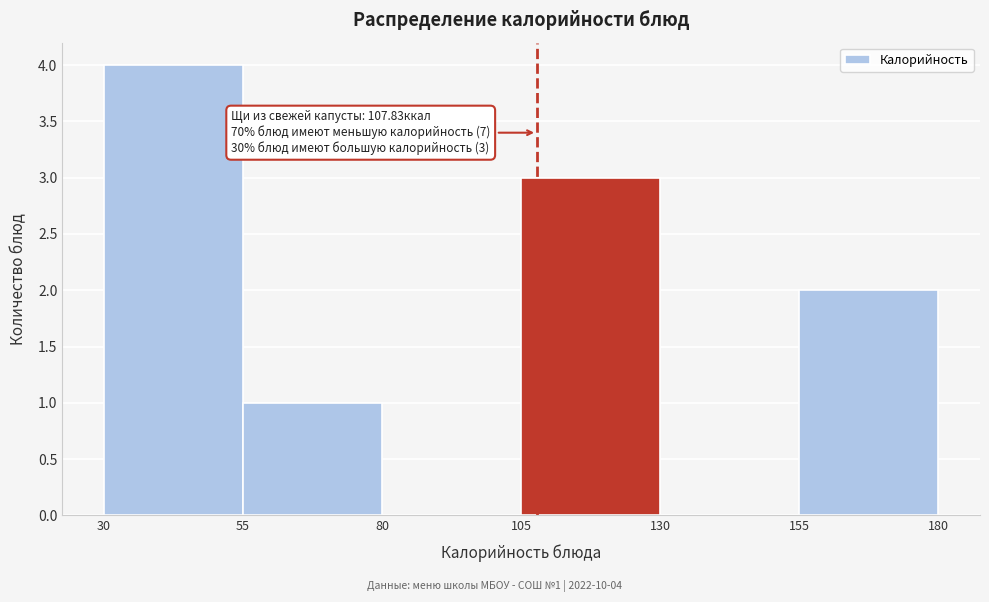

Which range on the x-axis has the tallest bar?

30 to 55